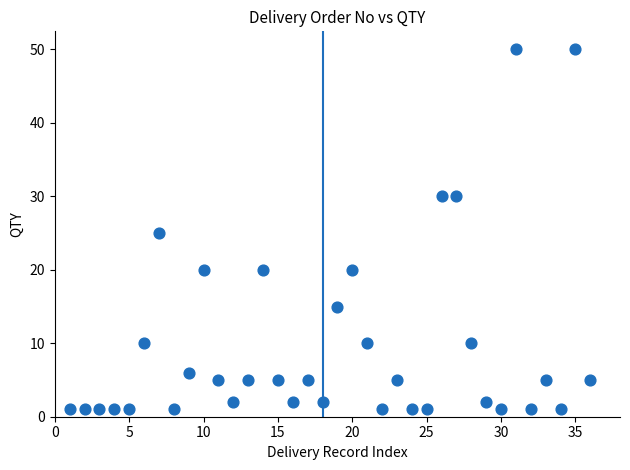

What is the range of Y values (max minus min)?

49